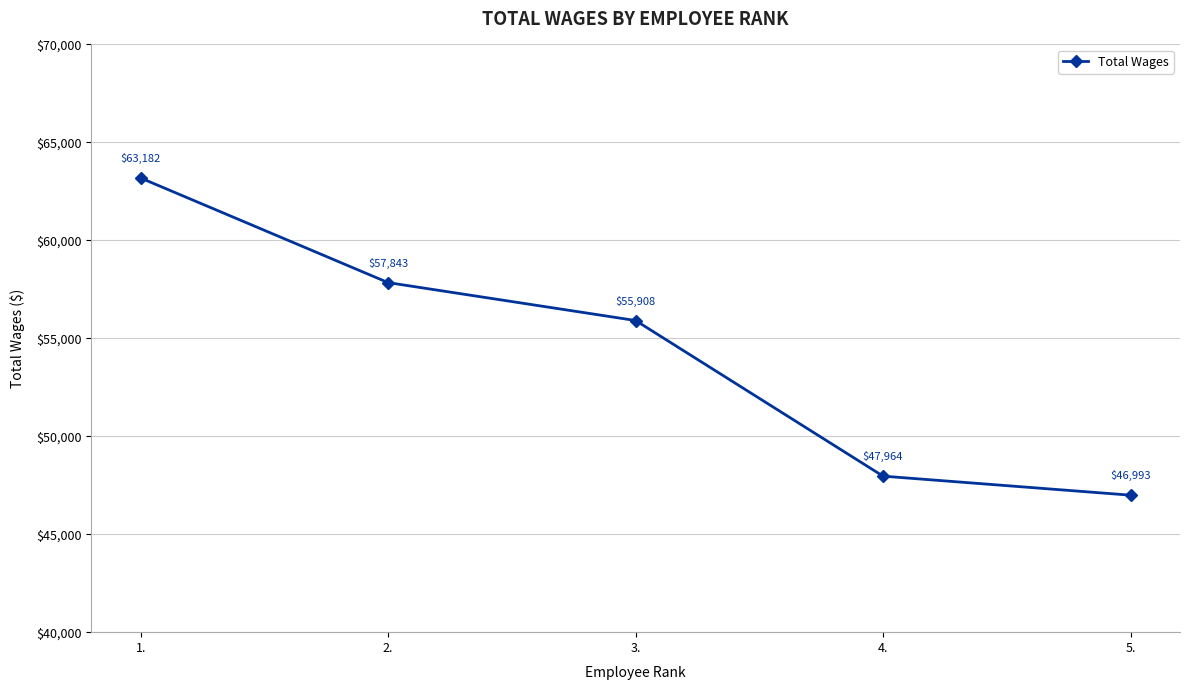

What is the label of the 5th point from the right?

1.